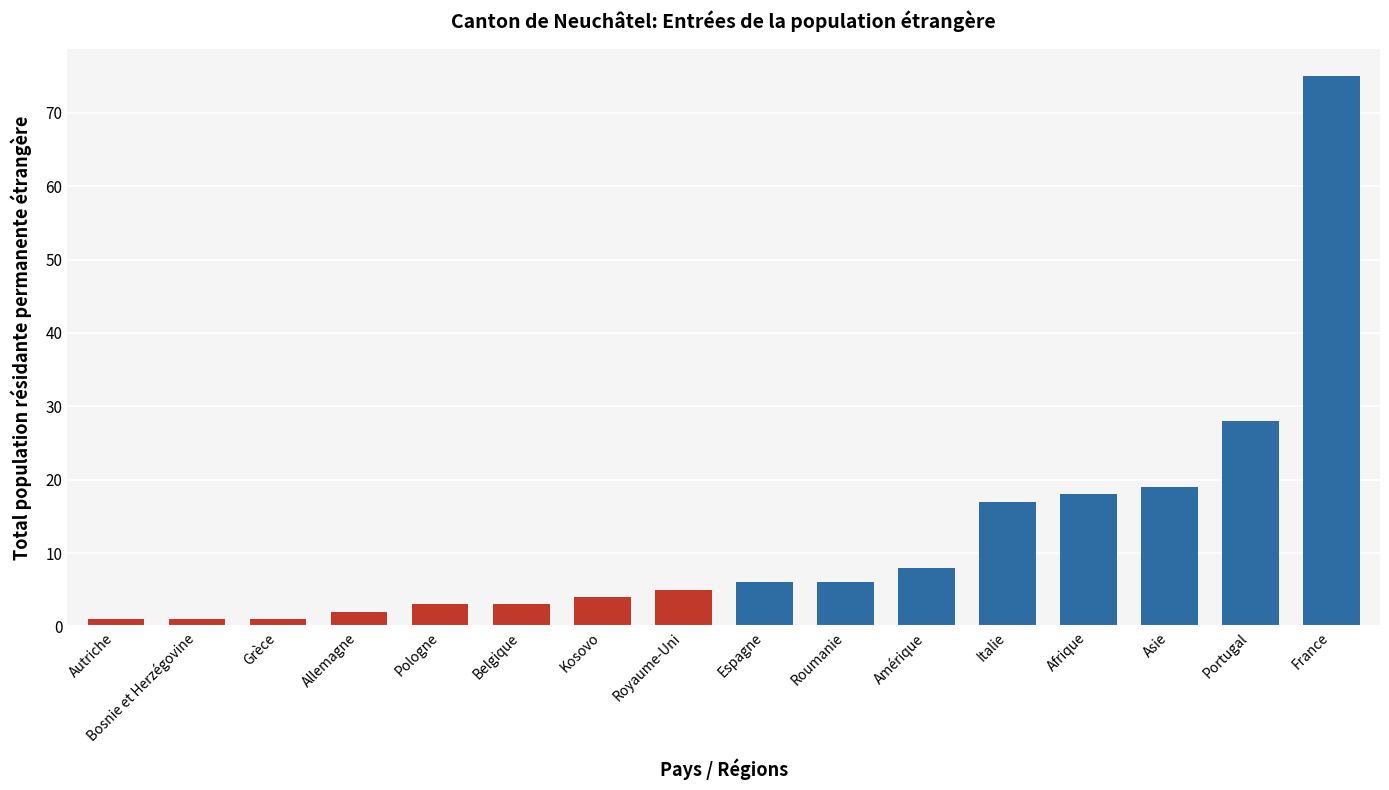

Which has a higher value, Autriche or Royaume-Uni?

Royaume-Uni